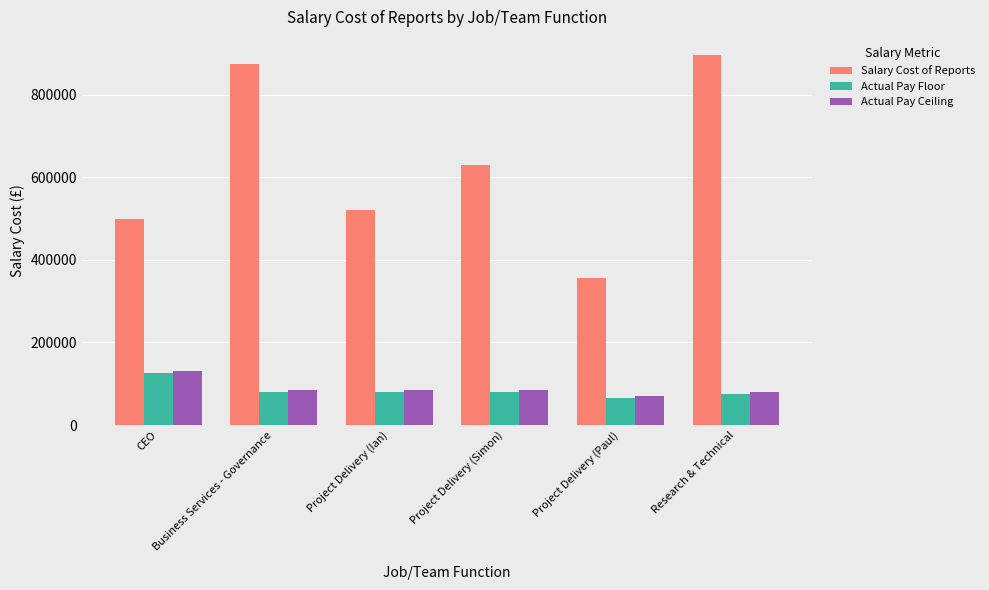

Which category has the highest value in the Salary Cost of Reports series?

Research & Technical